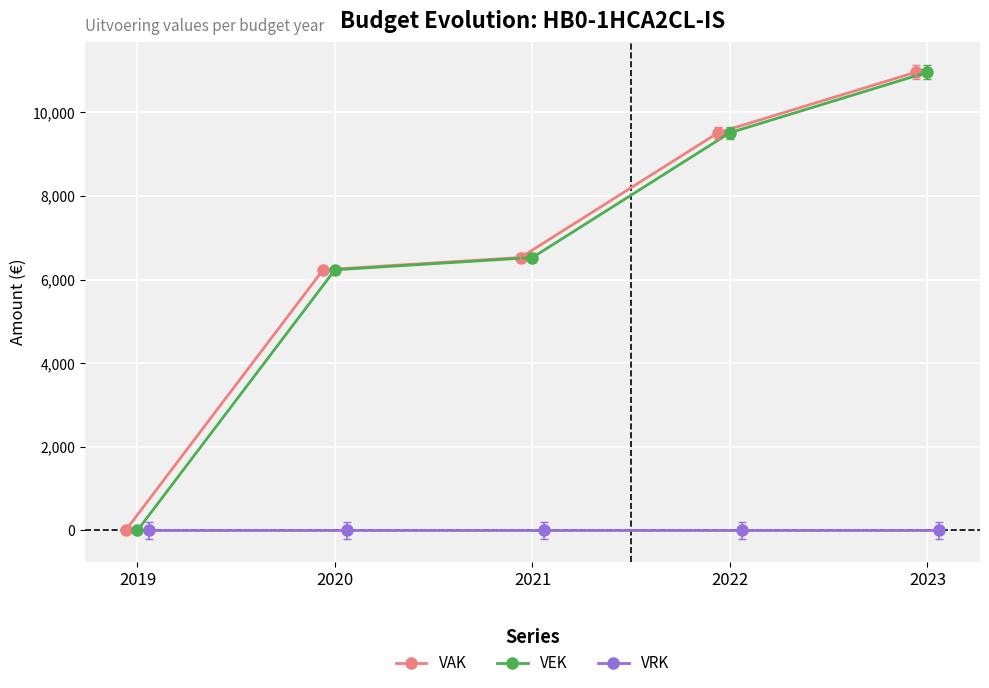

Reading left to right, what are all the values shown in this chart?

VAK: 2019=0	2020=6233	2021=6527	2022=9512	2023=10958
VEK: 2019=0	2020=6233	2021=6527	2022=9512	2023=10958
VRK: 2019=0	2020=0	2021=0	2022=0	2023=0